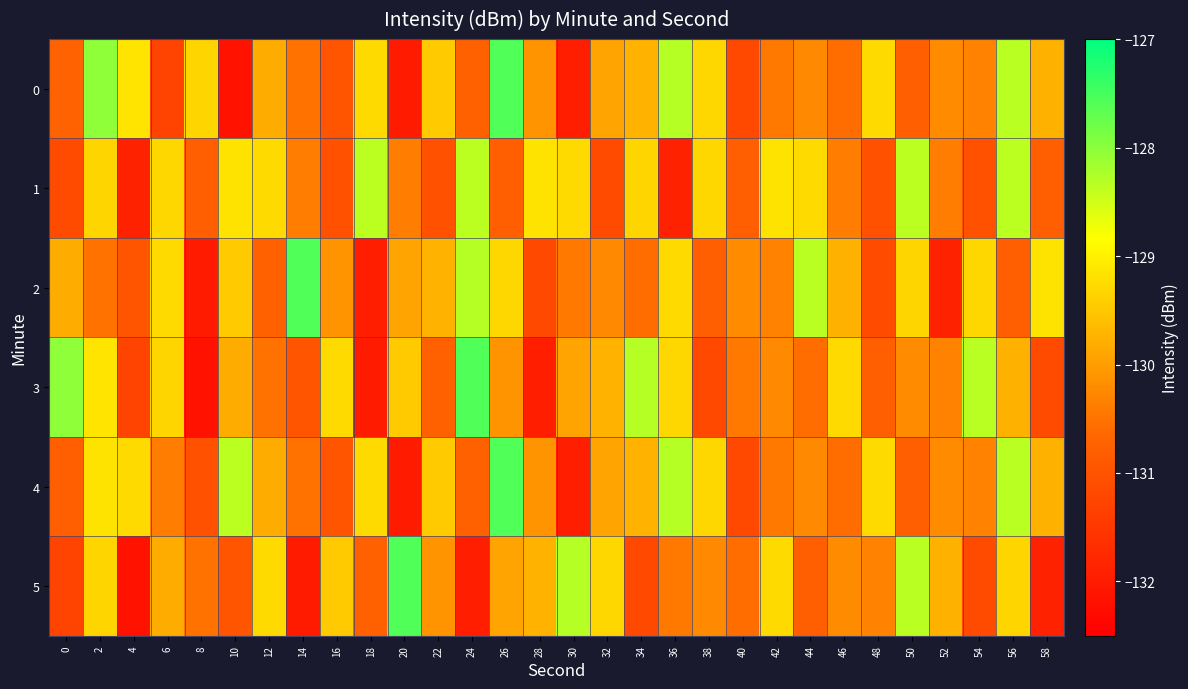

At which category is the sum across all series the highest?

56